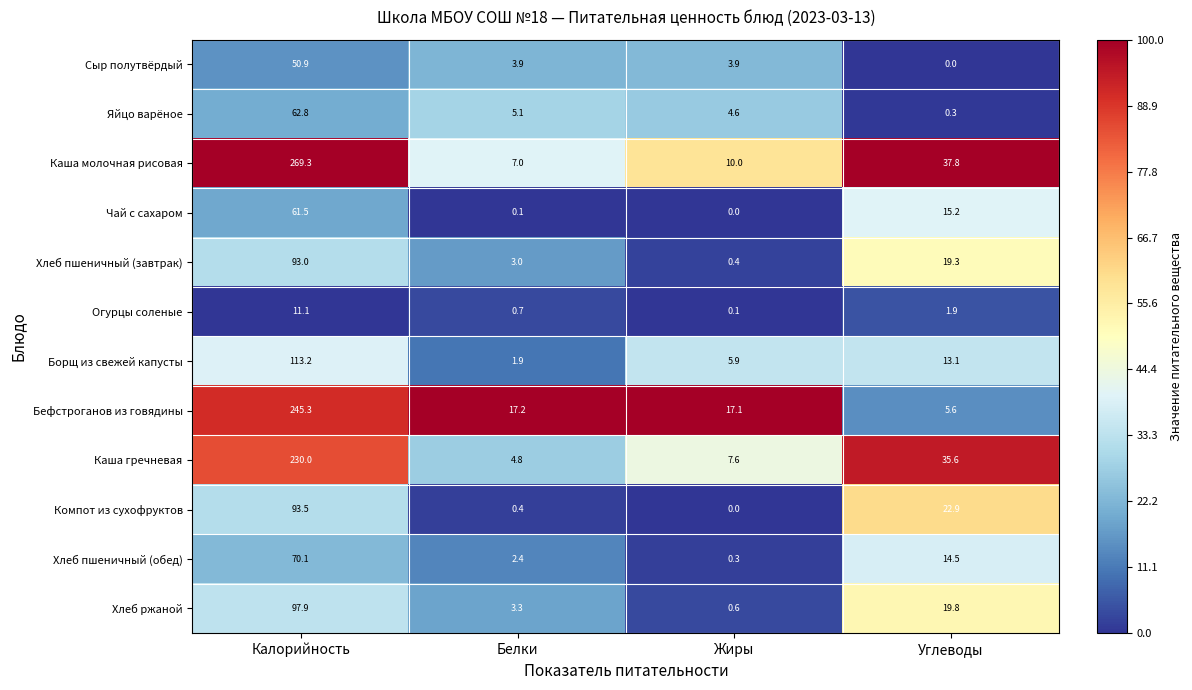

Which series has the widest spread of values?

Каша молочная рисовая